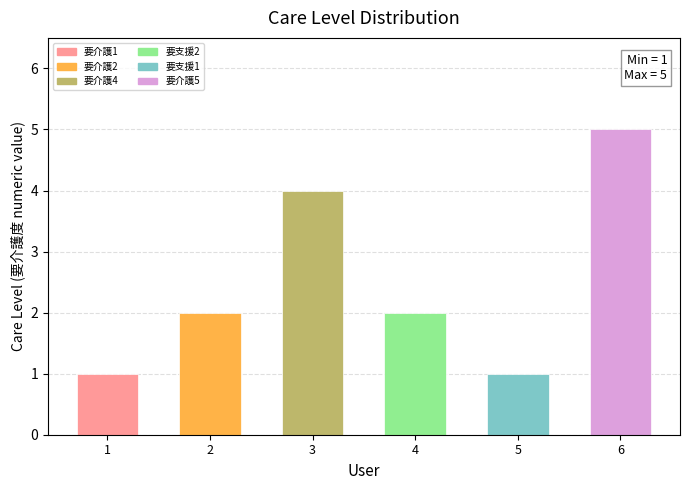

Reading left to right, what are all the values shown in this chart?

1=1	2=2	3=4	4=2	5=1	6=5